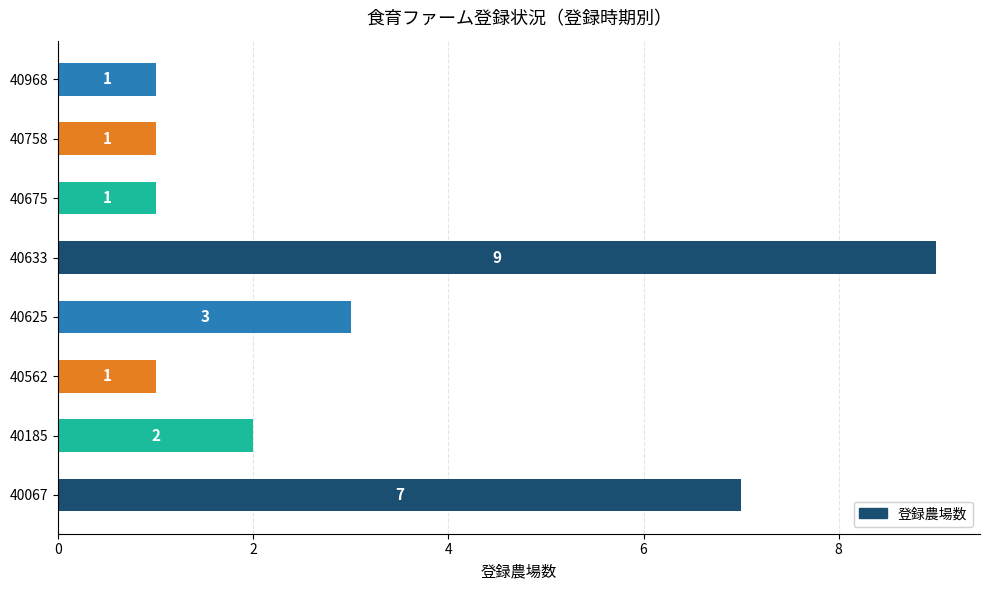

The value at 40562 is 2. True or false?

False